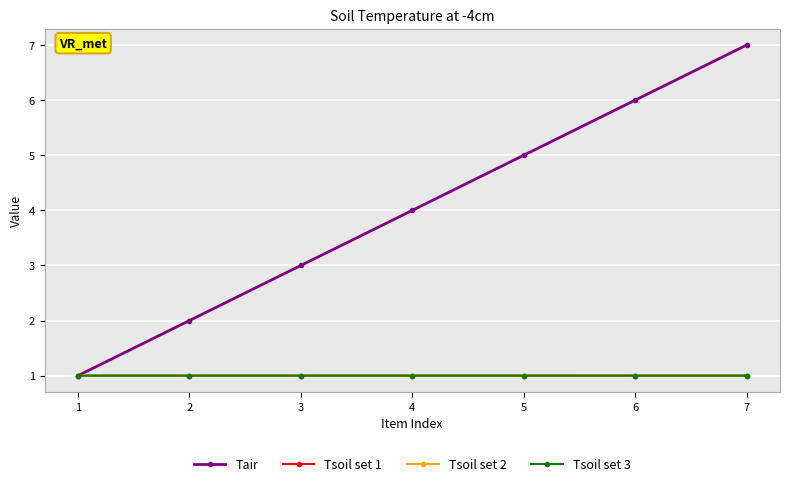

Reading left to right, list all the values displayed in this chart.

Tair: 1.0	2.0	3.0	4.0	5.0	6.0	7.0
Tsoil set 1: 1.0	1.0	1.0	1.0	1.0	1.0	1.0
Tsoil set 2: 1.0	1.0	1.0	1.0	1.0	1.0	1.0
Tsoil set 3: 1.0	1.0	1.0	1.0	1.0	1.0	1.0